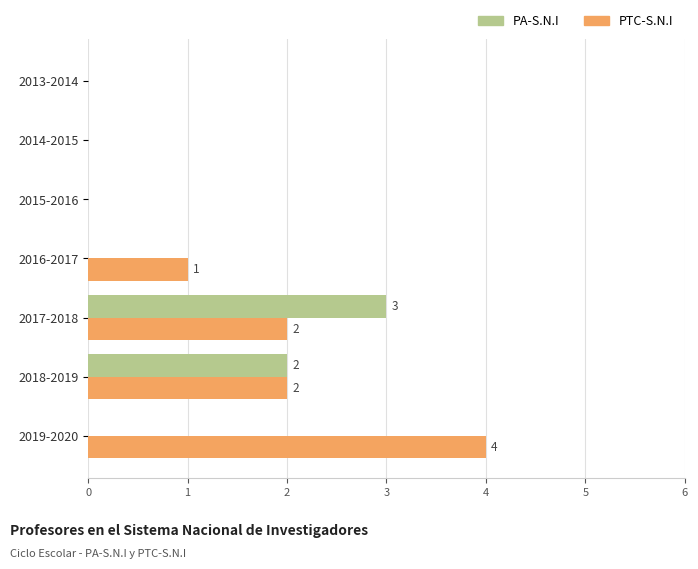

What is the sum of all PTC-S.N.I values?

9